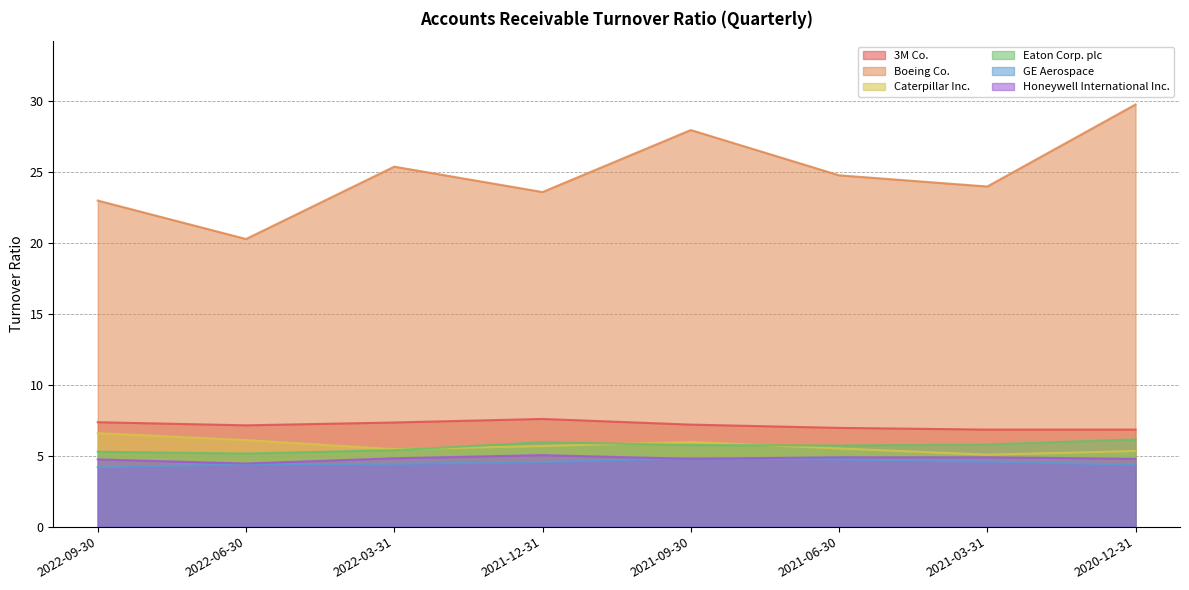

Which category has the lowest value across all series?

2022-09-30